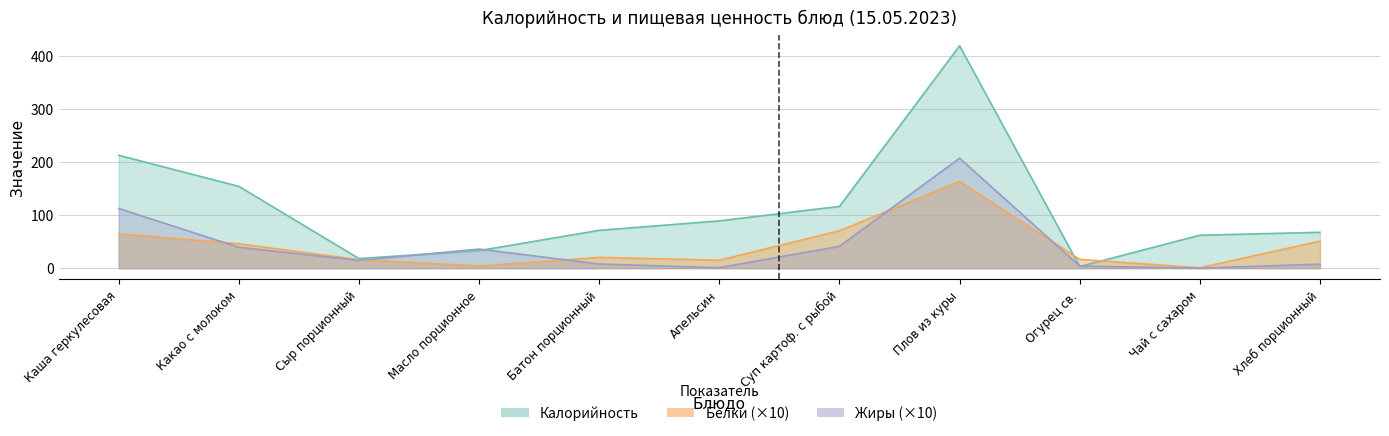

Reading left to right, list all the values displayed in this chart.

Калорийность: Каша геркулесовая=212.4	Какао с молоком=153.9	Сыр порционный=18.1	Масло порционное=33.0	Батон порционный=71.2	Апельсин=89.0	Суп картоф. с рыбой=116.2	Плов из куры=418.4	Огурец св.=3.1	Чай с сахаром=62.0	Хлеб порционный=67.5
Белки: Каша геркулесовая=64.8	Какао с молоком=46.0	Сыр порционный=16.0	Масло порционное=4.0	Батон порционный=20.3	Апельсин=15.0	Суп картоф. с рыбой=70.3	Плов из куры=163.3	Огурец св.=16.6	Чай с сахаром=0.7	Хлеб порционный=50.9
Жиры: Каша геркулесовая=112.3	Какао с молоком=39.3	Сыр порционный=14.7	Масло порционное=36.0	Батон порционный=7.8	Апельсин=1.0	Суп картоф. с рыбой=41.1	Плов из куры=206.9	Огурец св.=4.0	Чай с сахаром=0.1	Хлеб порционный=7.6